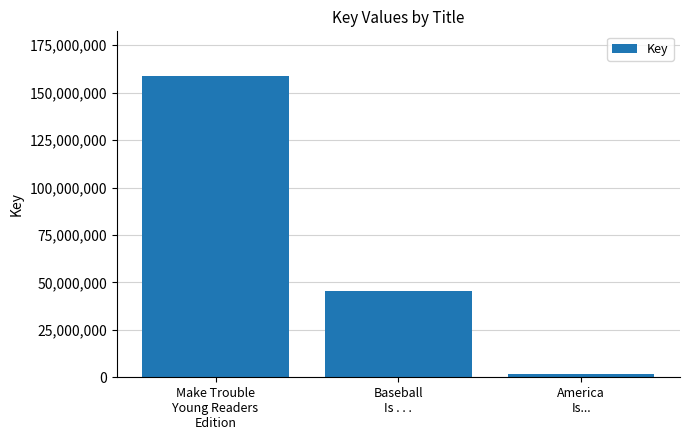

Count the number of categories in the chart.

3